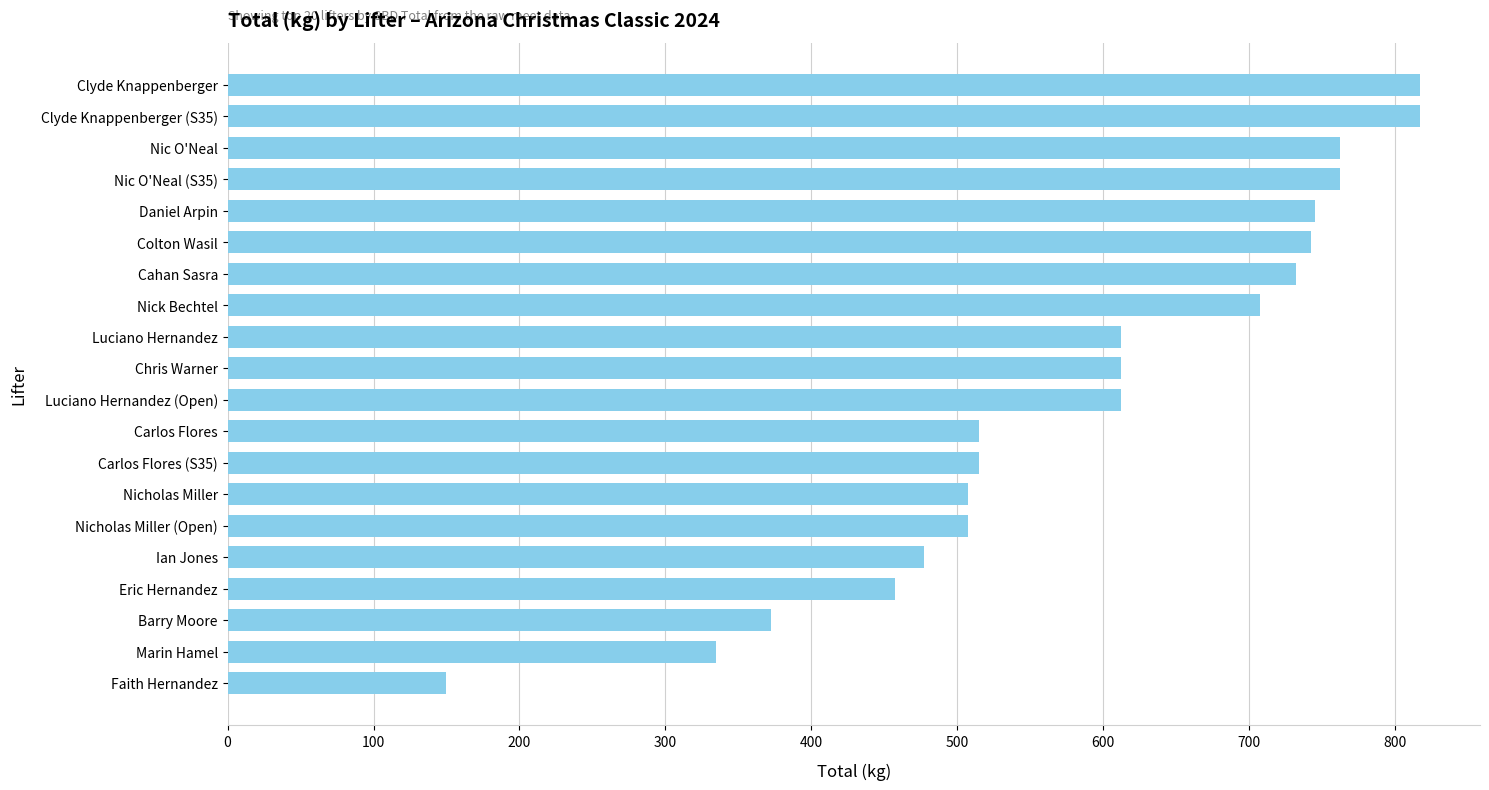

Between Nic O'Neal and Chris Warner, which is larger?

Nic O'Neal